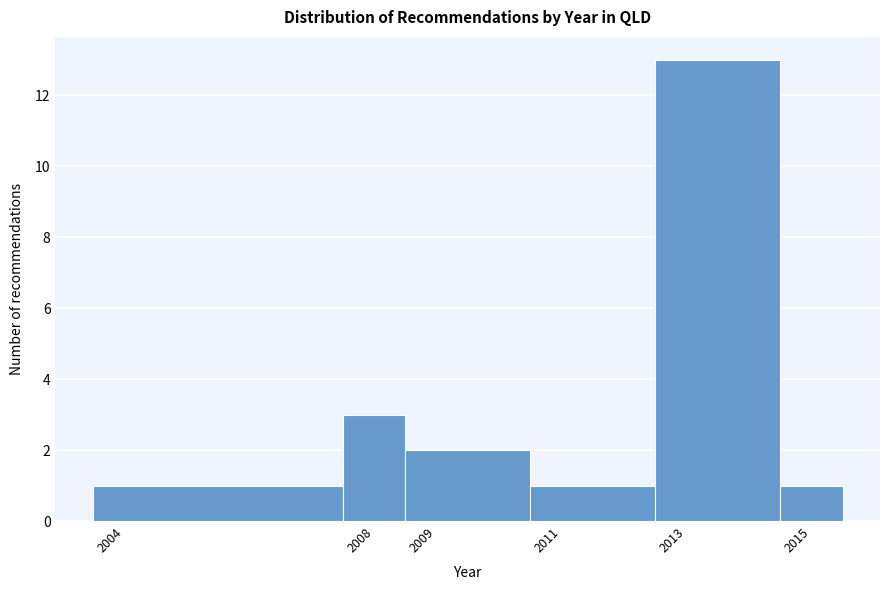

Reading left to right, transcribe this chart: for each bar, give the range it covers on the x-axis and its height. The values are not printed on the chart, so give them approximately, as read against the axis.

2003.5 to 2007.5: 1
2007.5 to 2008.5: 3
2008.5 to 2010.5: 2
2010.5 to 2012.5: 1
2012.5 to 2014.5: 13
2014.5 to 2015.5: 1